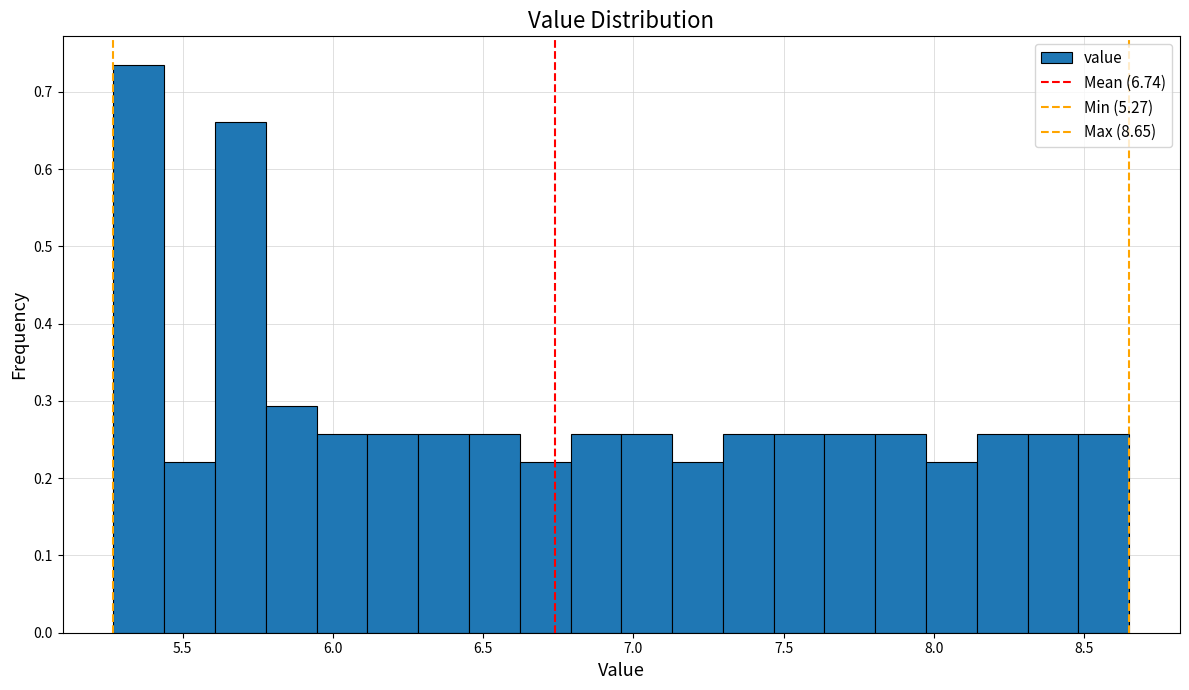

Around what value on the x-axis is the tallest bar? Give the approximate position of its centre, as read against the axis.

5.35